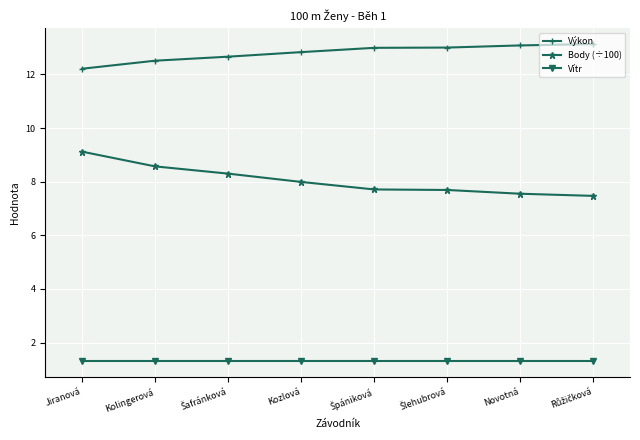

True or false: Výkon and Body (÷100) cross at least once.

False